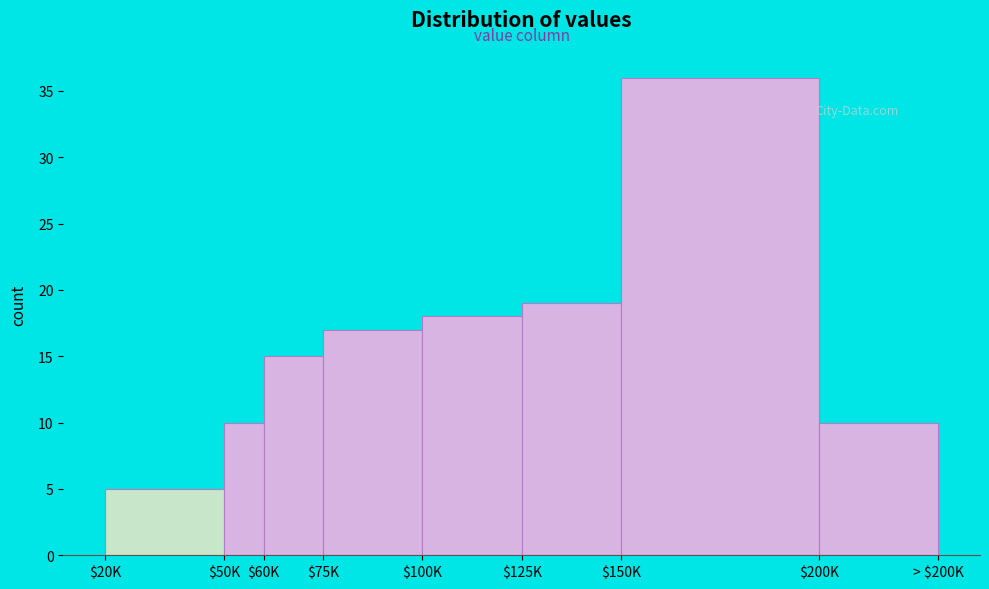

Reading left to right, list all the values displayed in this chart.

5	10	15	17	18	19	36	10